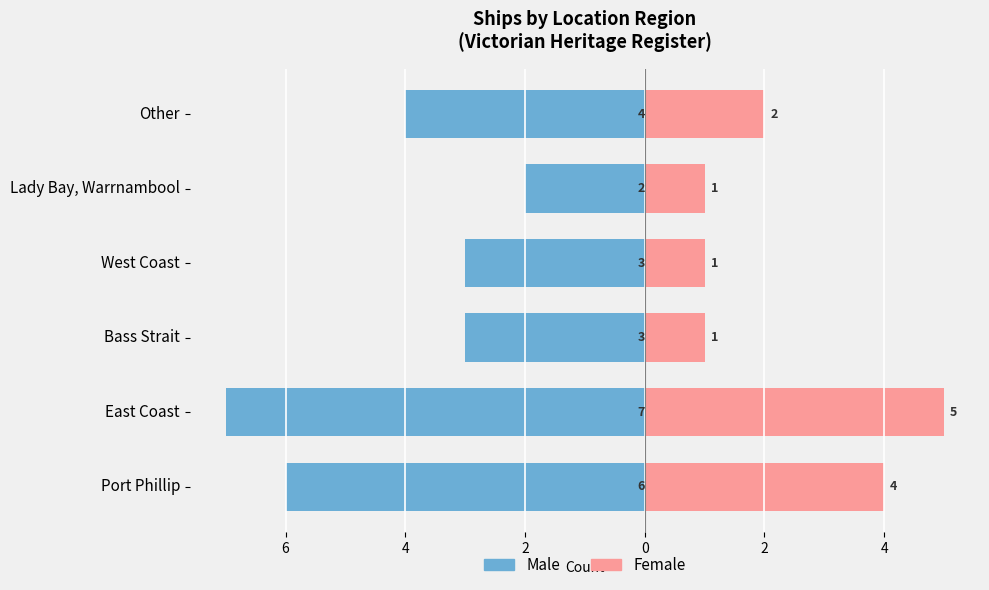

Which series has the widest spread of values?

Male